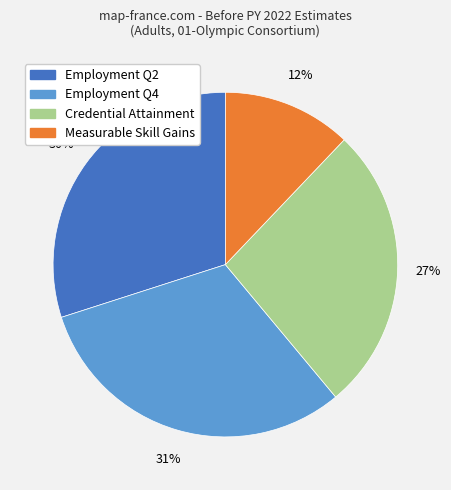

Is there a majority slice in this chart?

No